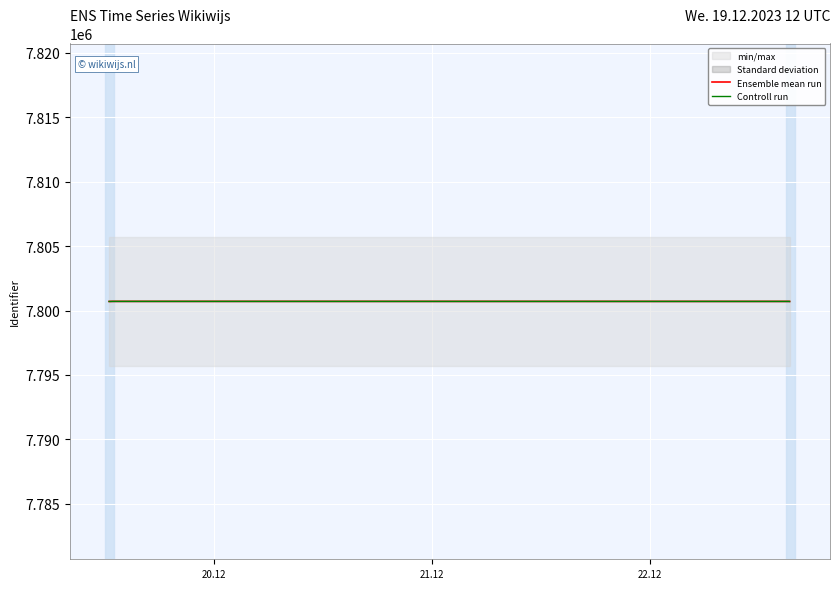

Count the number of categories in the chart.

4